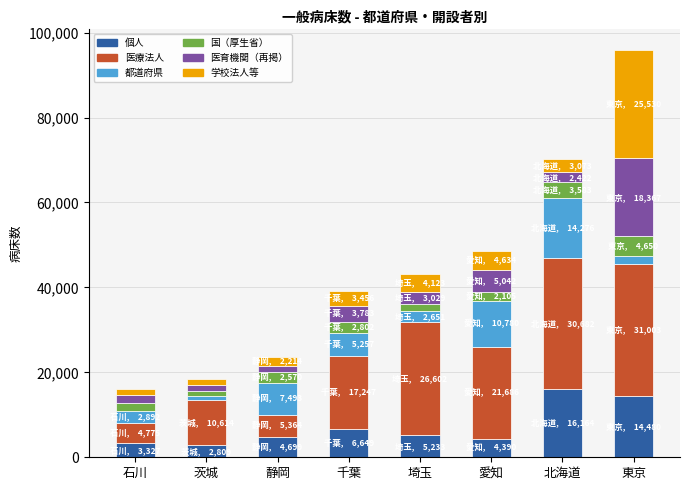

At which category is the sum across all series the highest?

東京